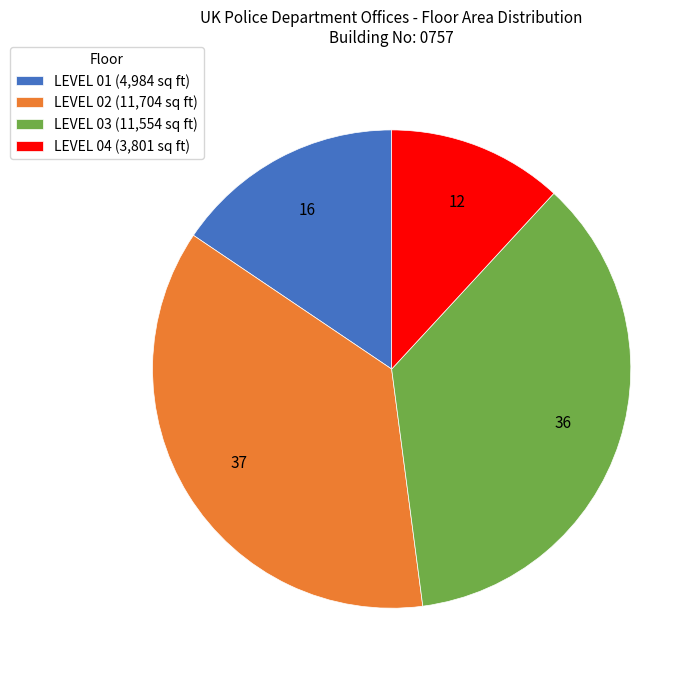

True or false: LEVEL 03 accounts for 36% of the total.

True